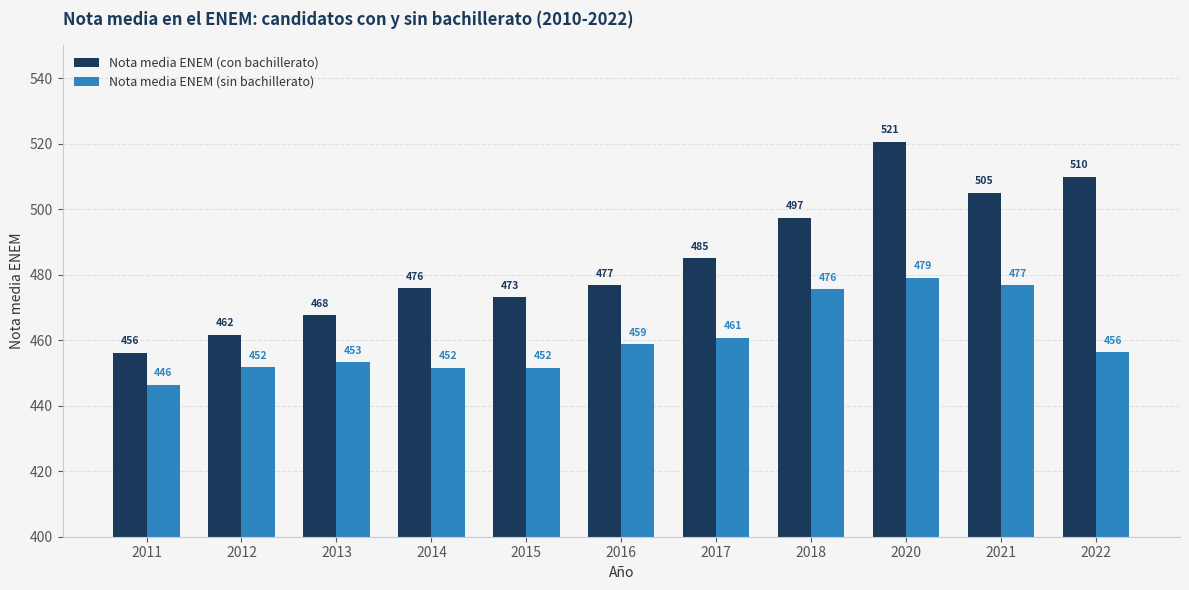

What is the difference between the Nota media ENEM (sin bachillerato) values at 2011 and 2016?

12.4